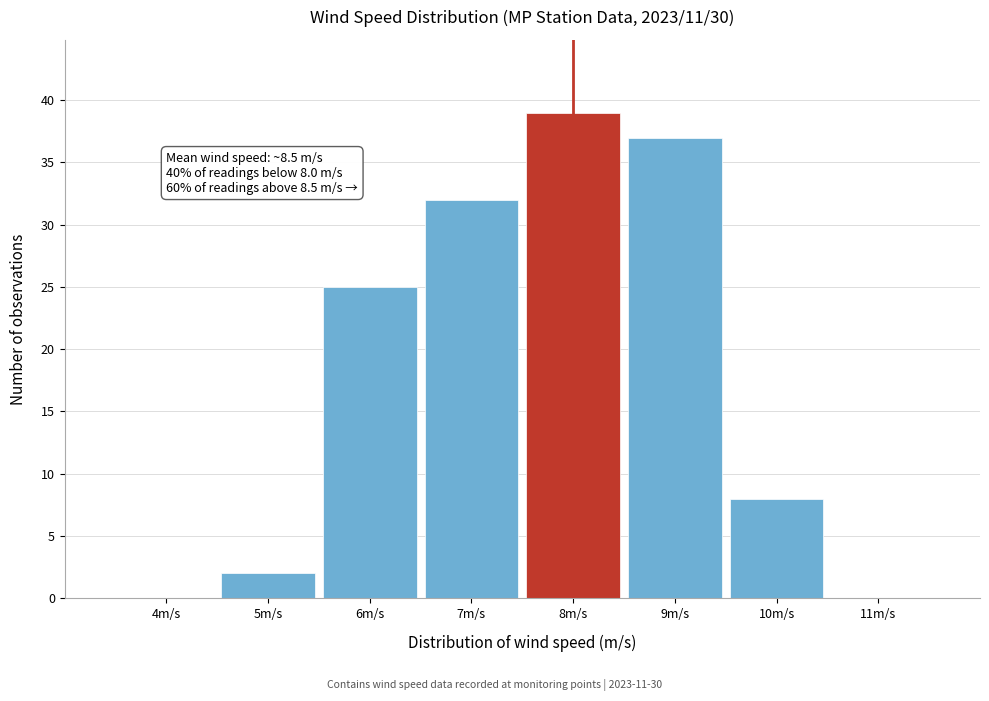

Reading left to right, transcribe all the data shown in this chart.

4m/s=0	5m/s=2	6m/s=25	7m/s=32	8m/s=39	9m/s=37	10m/s=8	11m/s=0